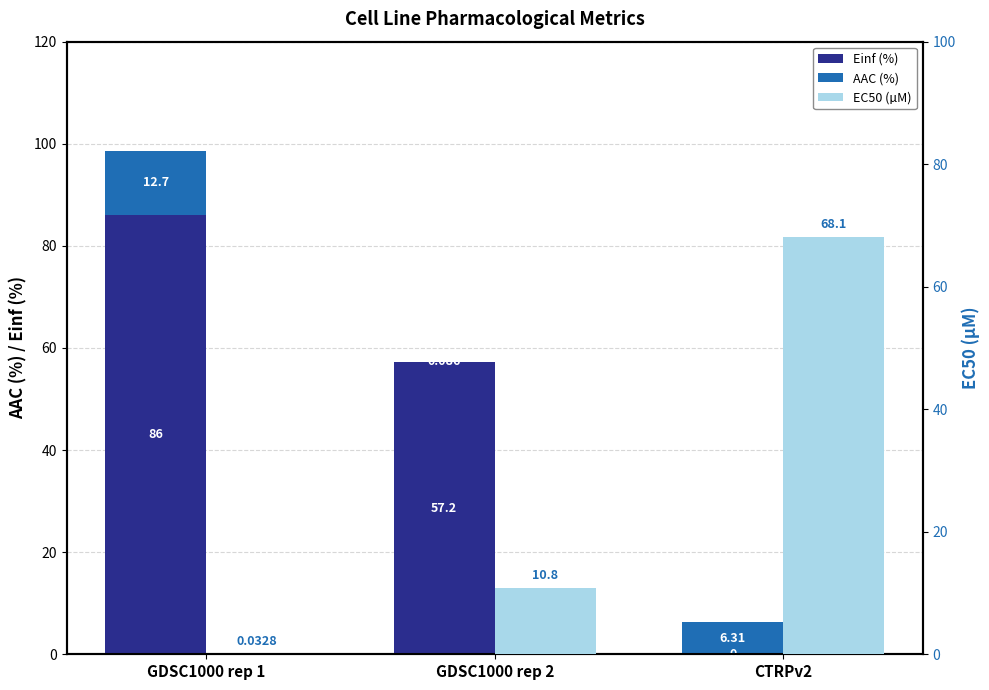

The Einf (%) series shows 0.0 at CTRPv2. True or false?

True